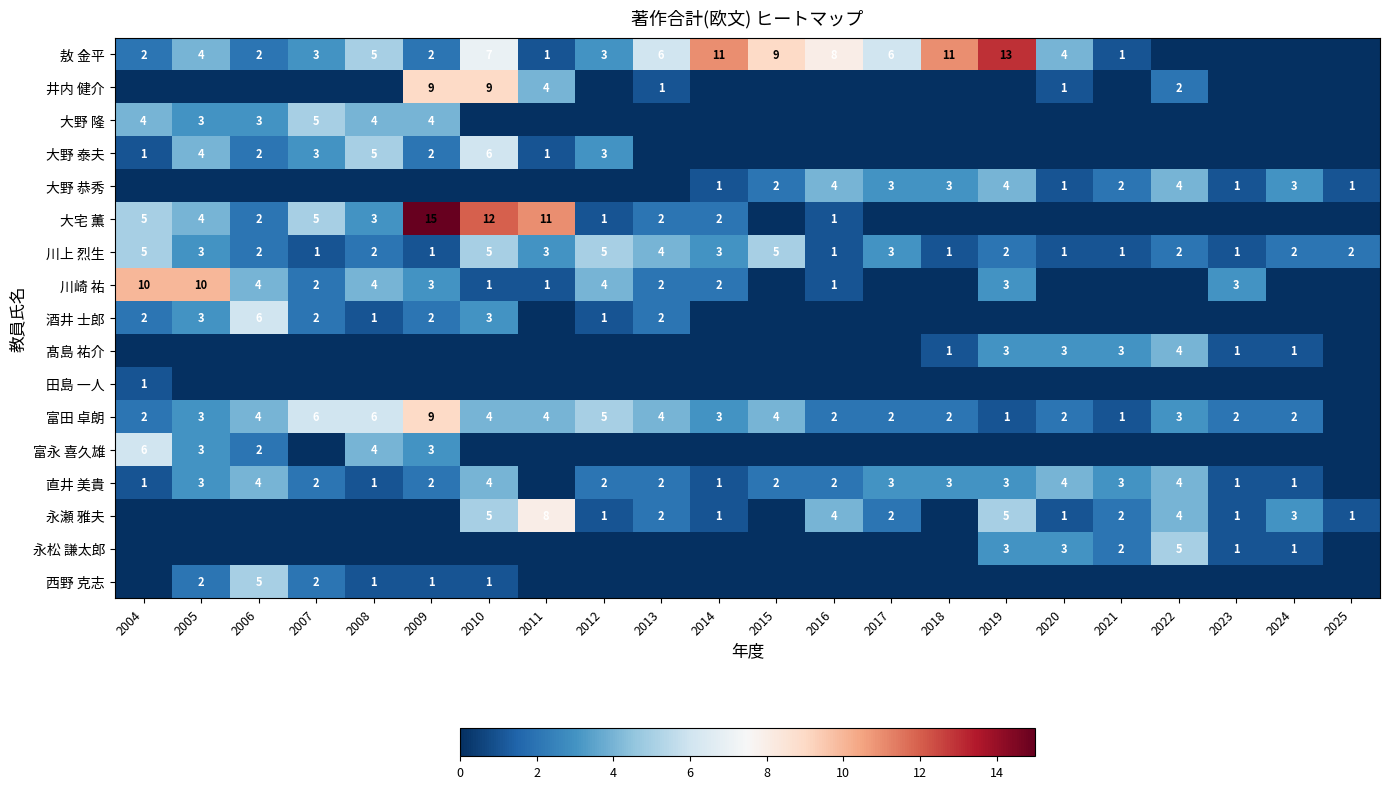

What is the sum of the 敖 金平 values at 2005 and 2018?

15